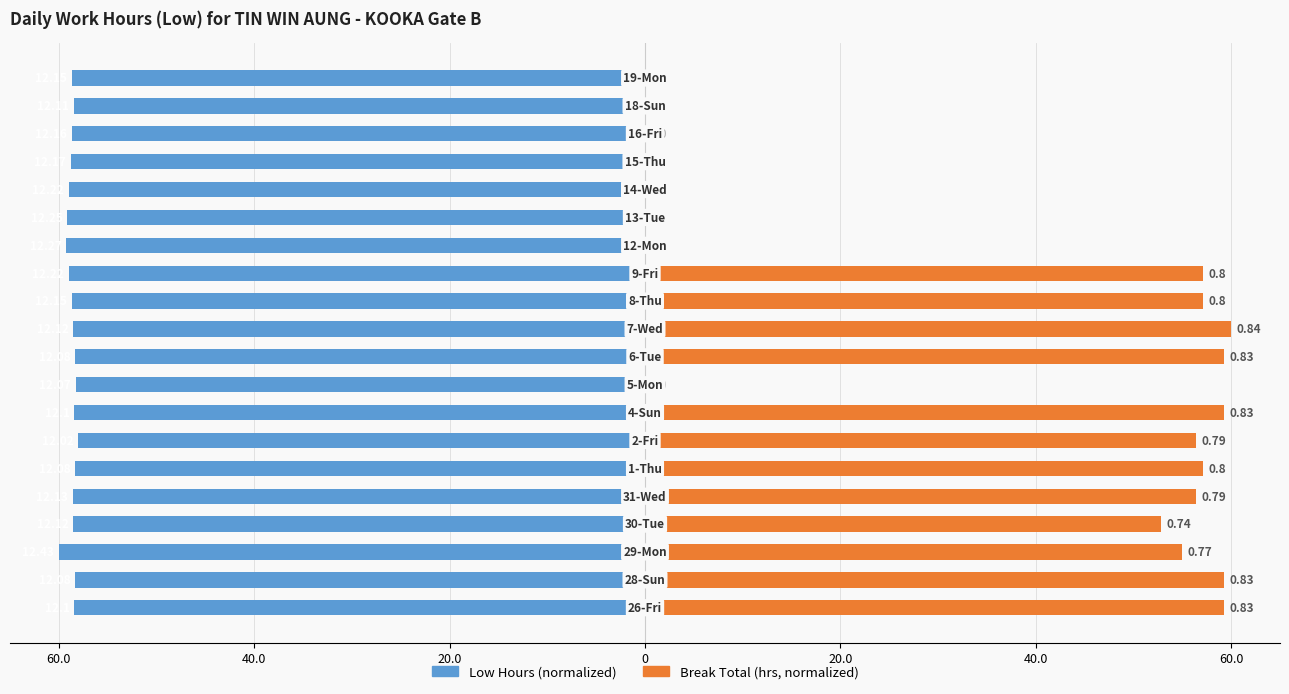

What is the label of the 16th bar from the left?

15